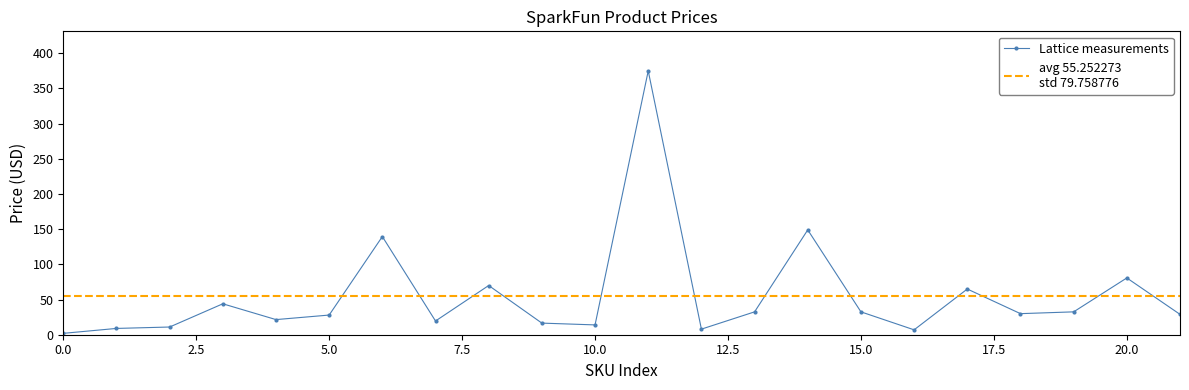

How many lines are shown in the chart?

1